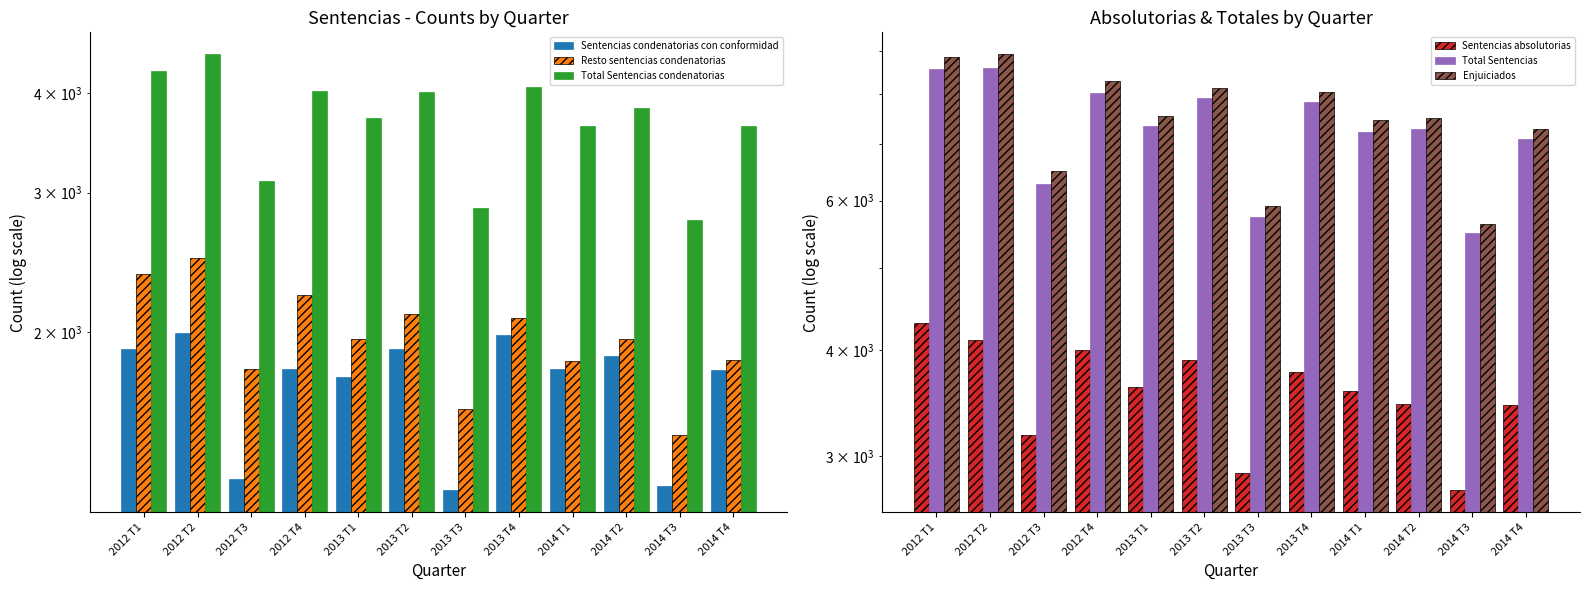

What are all the series names shown in the legend?

Sentencias condenatorias con conformidad, Resto sentencias condenatorias, Total Sentencias condenatorias, Sentencias absolutorias, Total Sentencias, Enjuiciados